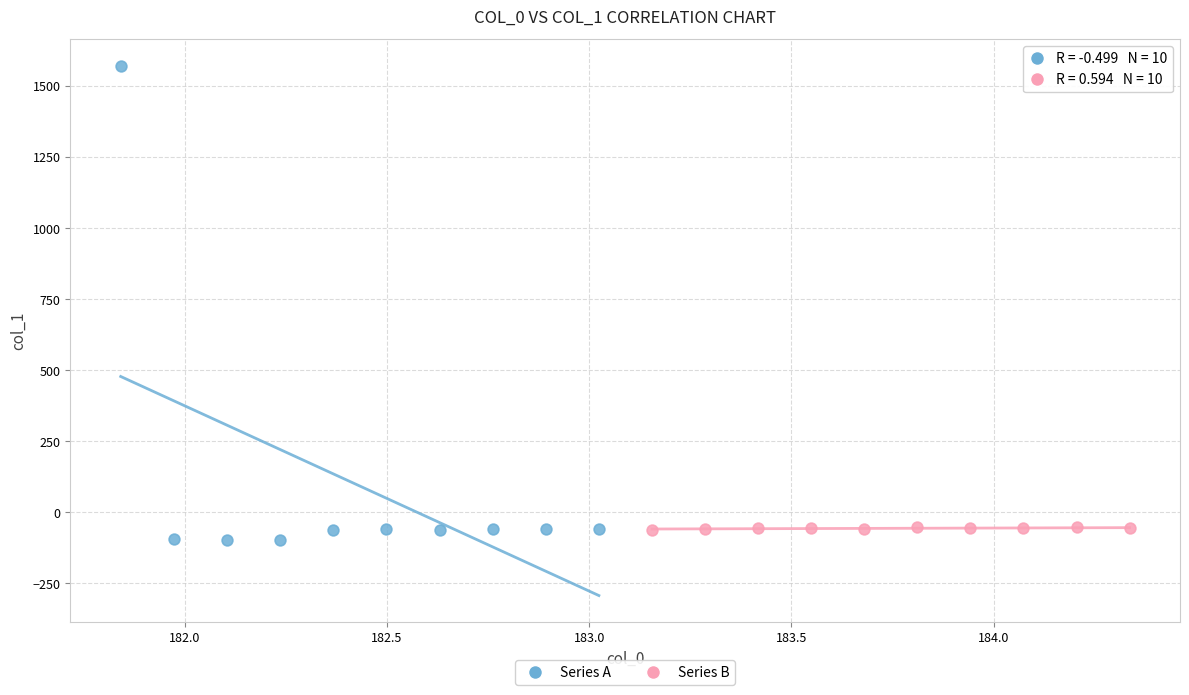

Which series reaches the maximum Y coordinate?

Series A